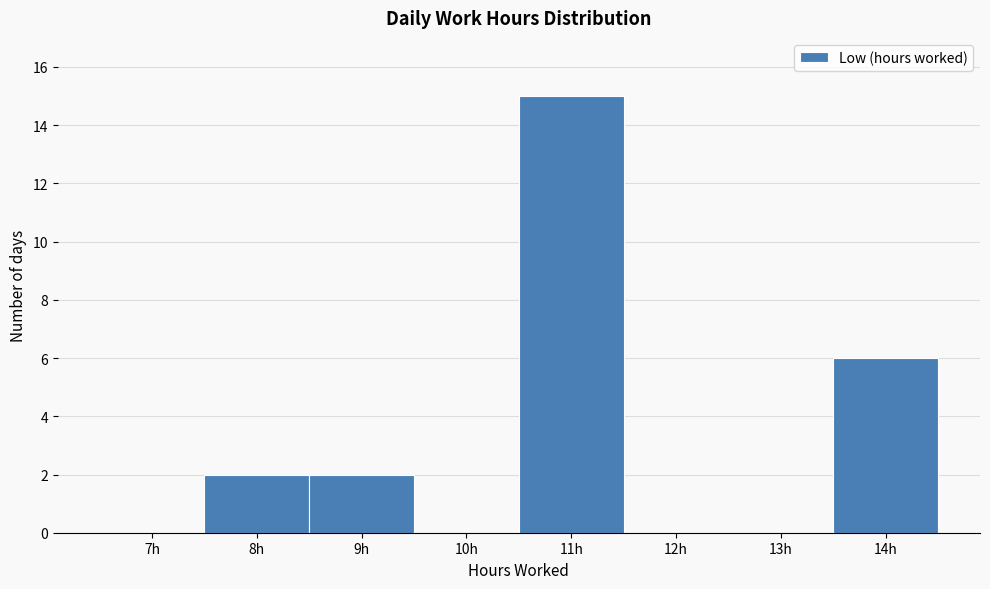

Reading left to right, what are all the values shown in this chart?

7h=0	8h=2	9h=2	10h=0	11h=15	12h=0	13h=0	14h=6